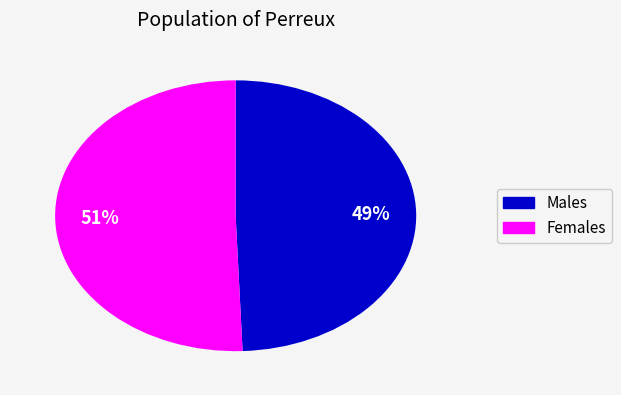

Does any single category account for the majority?

Yes